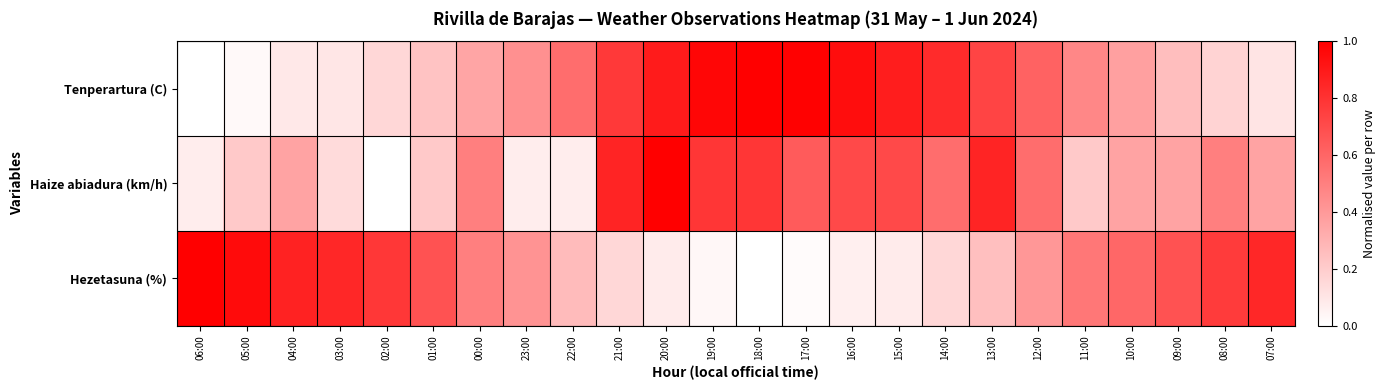

Between 11:00 and 09:00, which is larger?

11:00